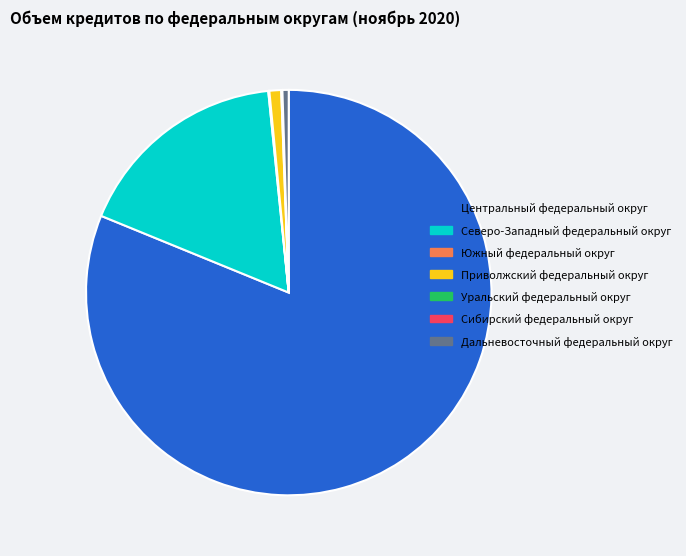

Between Северо-Западный федеральный округ and Приволжский федеральный округ, which is larger?

Северо-Западный федеральный округ